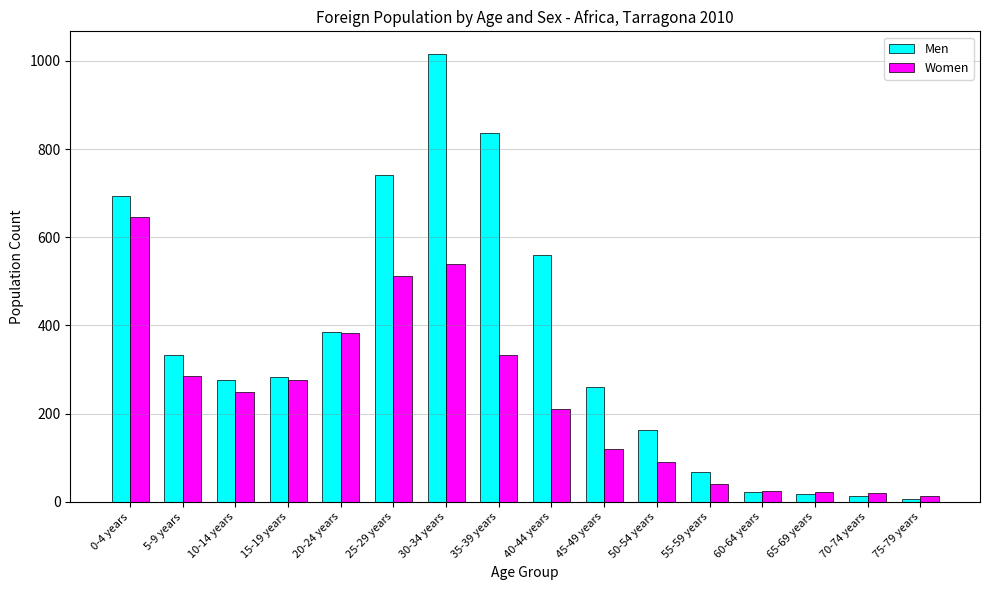

Does the chart contain any negative values?

No